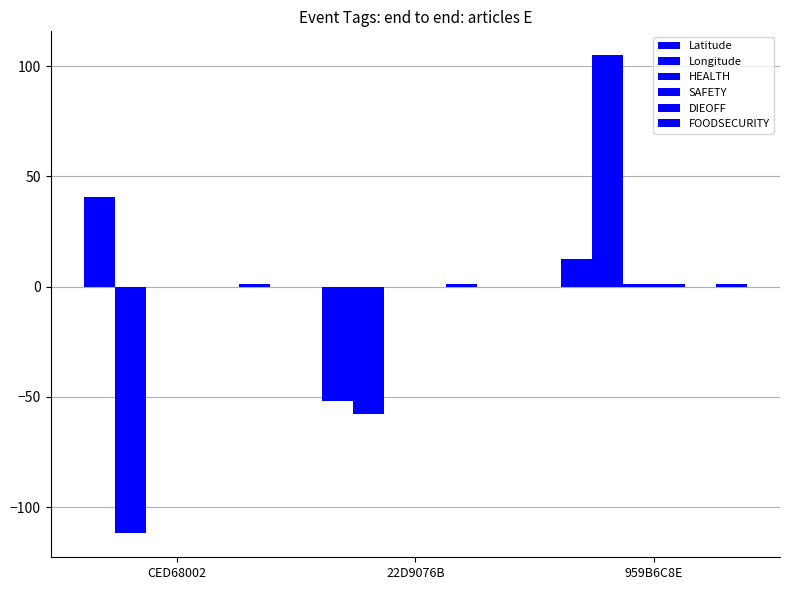

How many groups of bars are there?

3